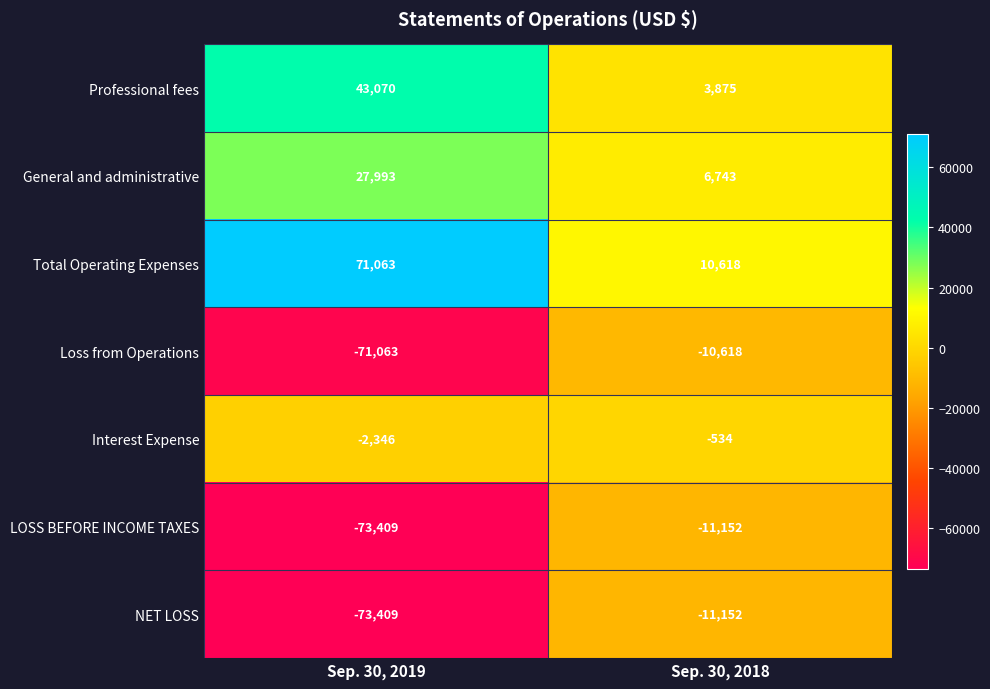

What is the difference between the maximum and minimum values in the LOSS BEFORE INCOME TAXES series?

62257